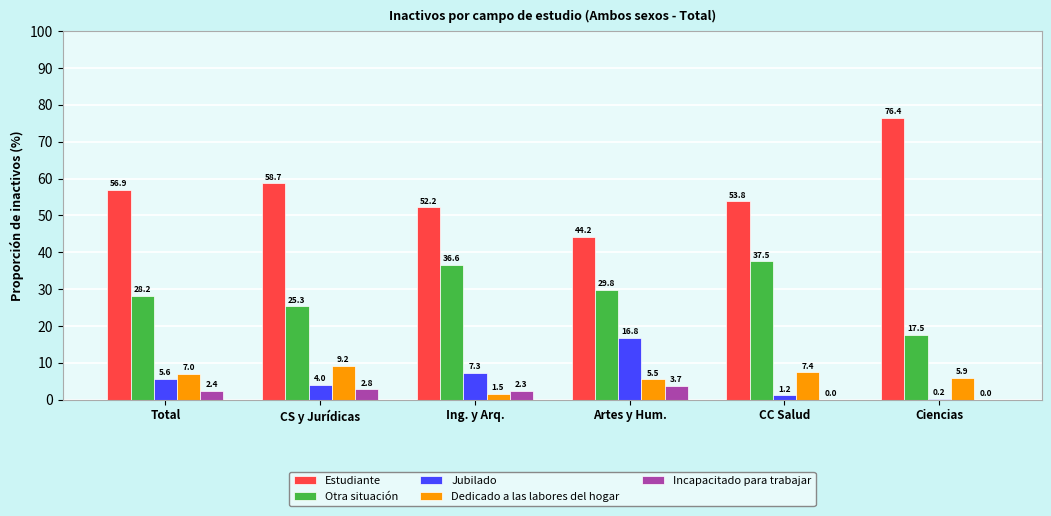

True or false: Dedicado a las labores del hogar has a value of 1.5 at Ing. y Arq..

True